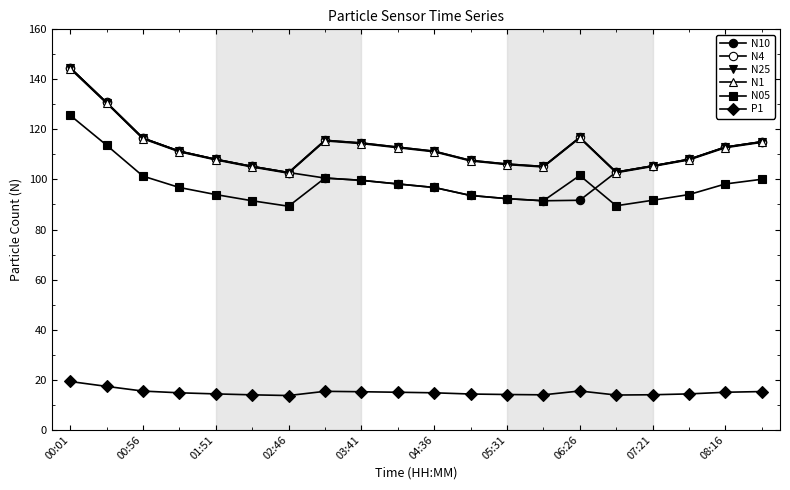

At which category does N05 reach its first local valley?

02:46